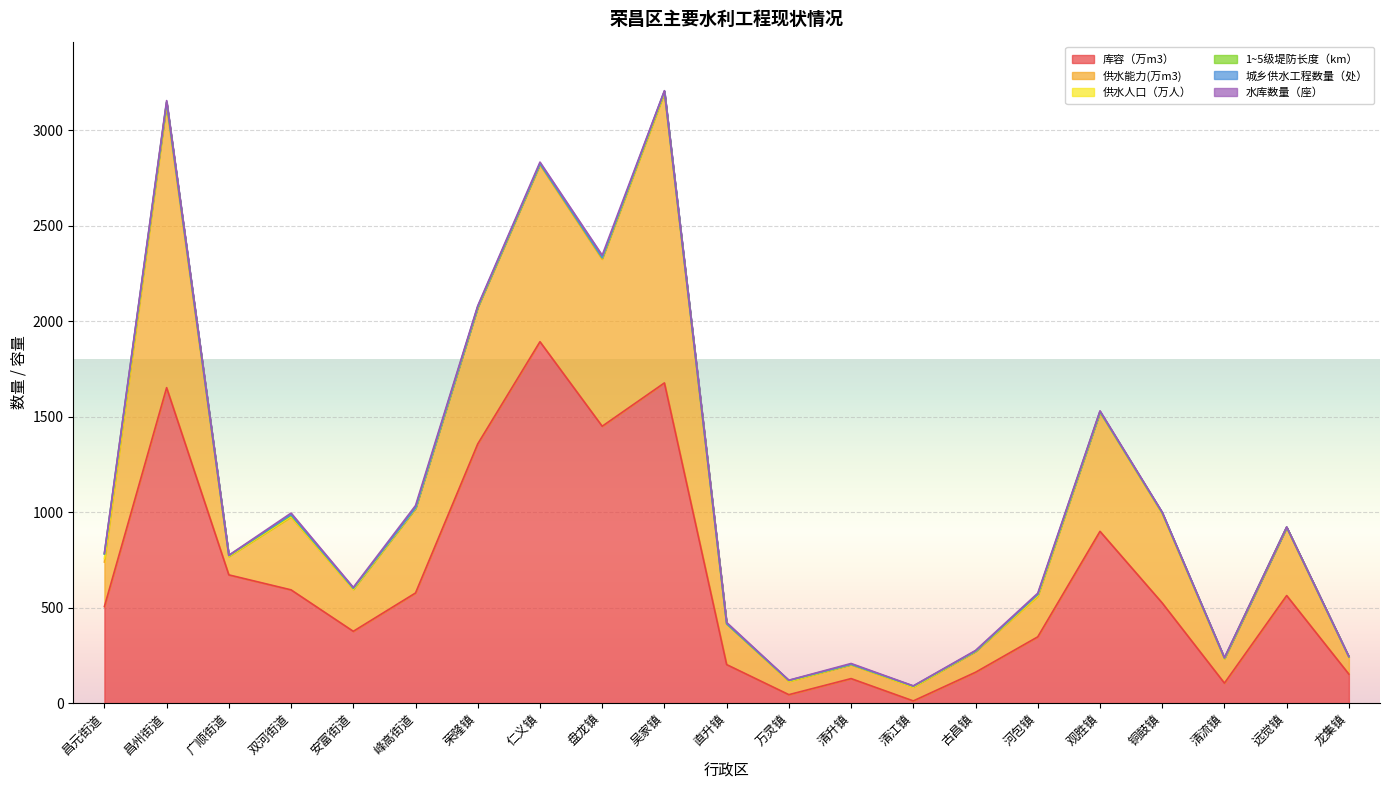

How many intersections are there between 供水人口（万人） and 水库数量（座）?

8